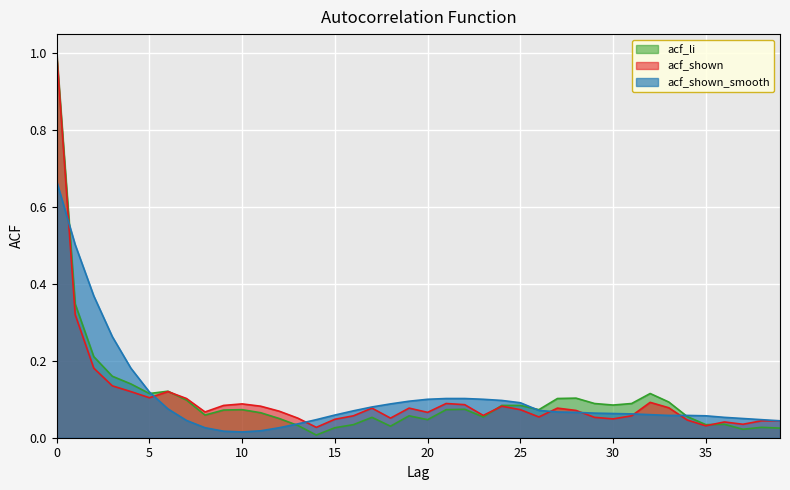

The acf_li series shows 0.0 at 38. True or false?

True